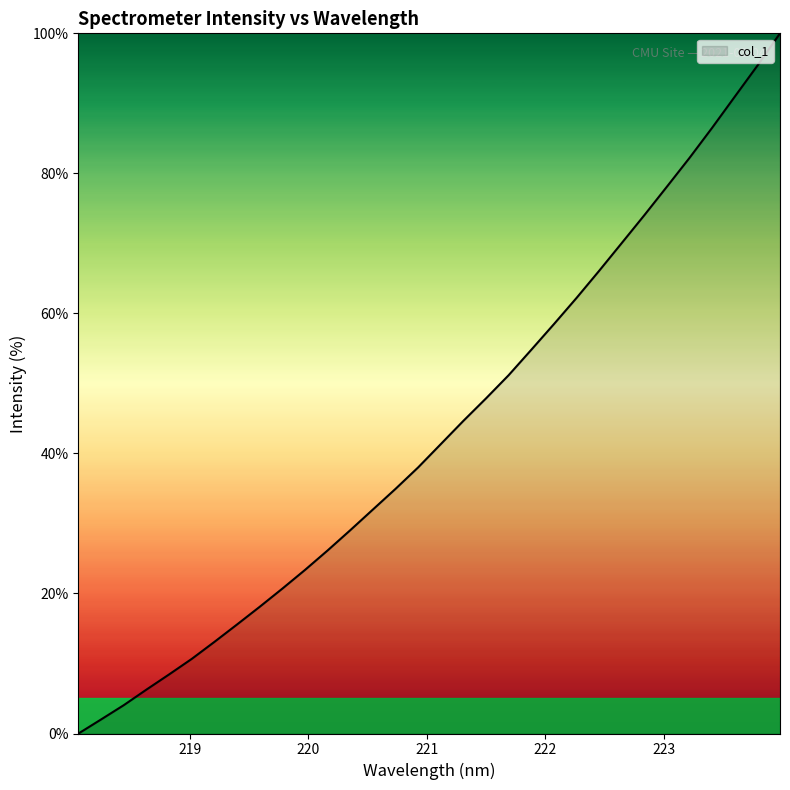

What is the maximum value shown in the chart?

100.0